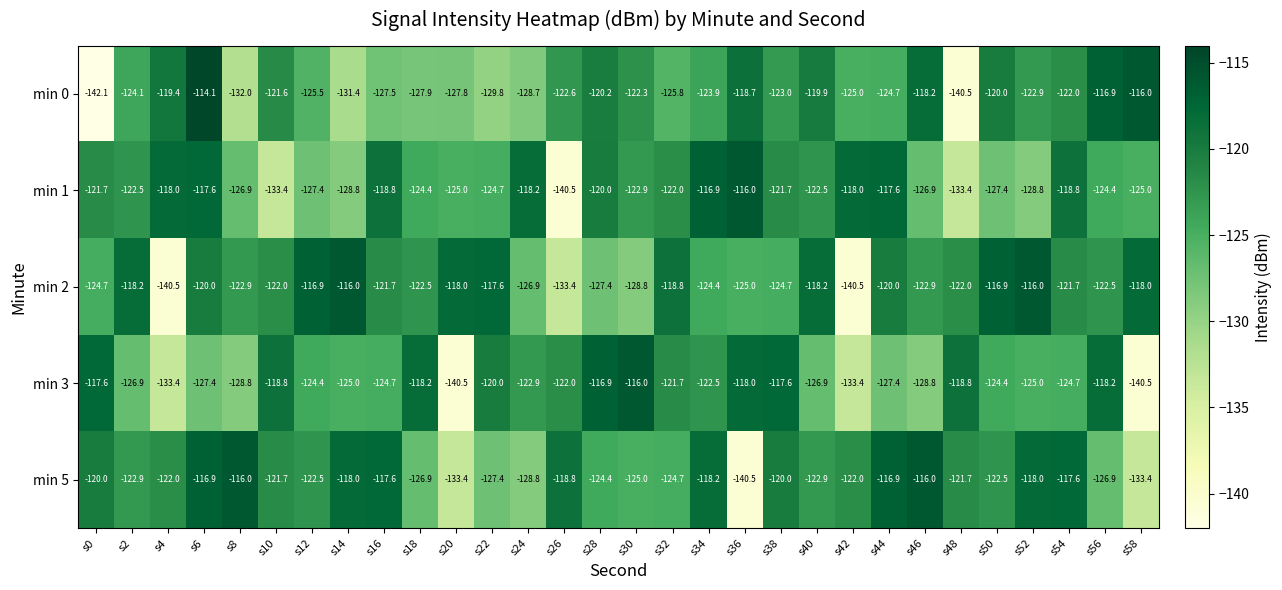

What is the total value across all series at s46?

-612.8